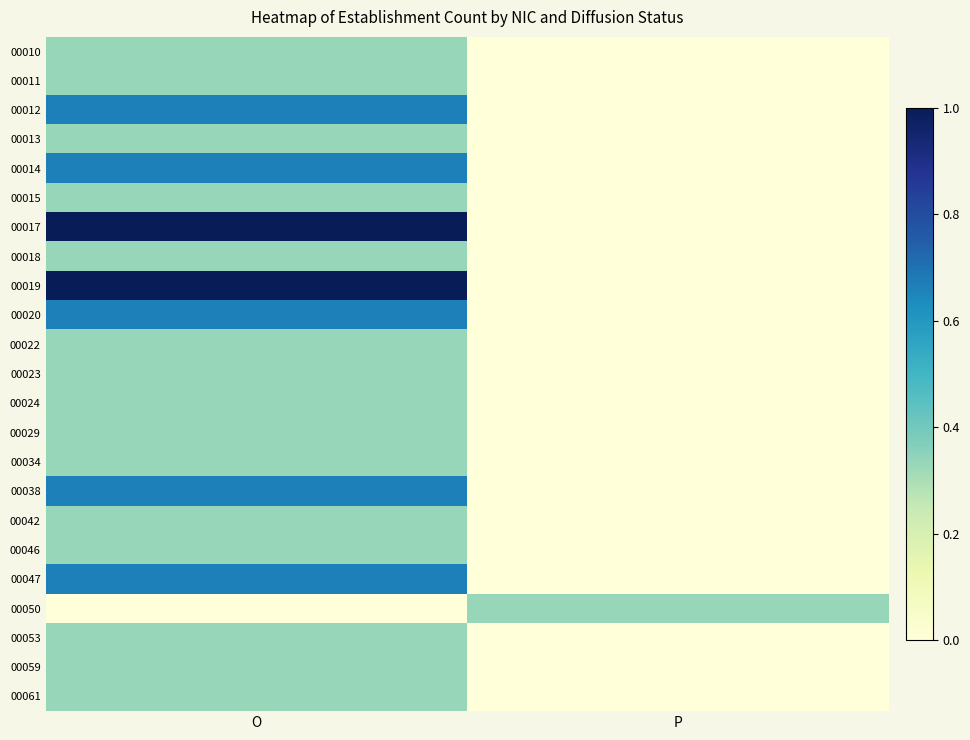

How many categories are shown in the chart?

2